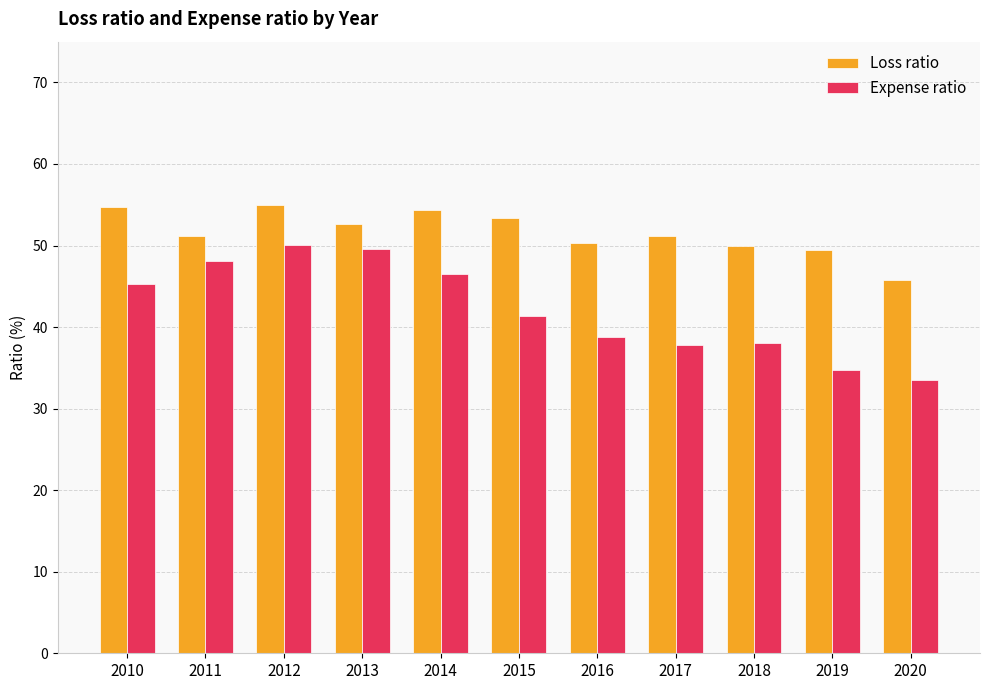

True or false: Expense ratio has a value of 89.4 at 2012.

False